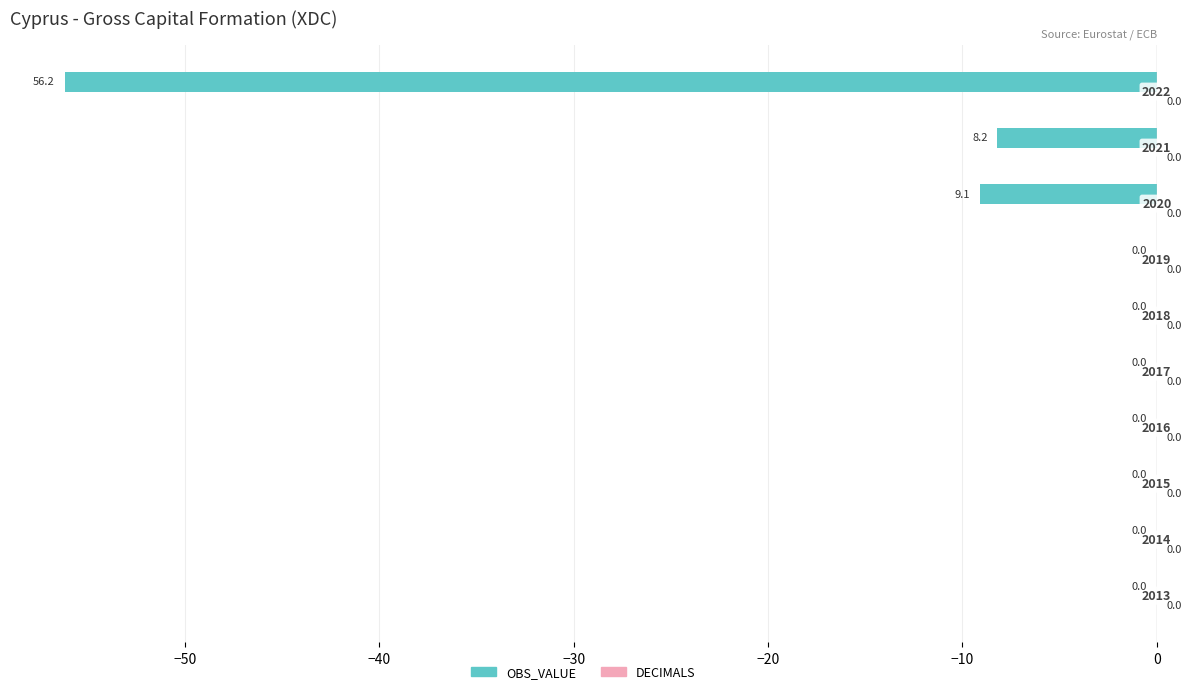

What is the sum of all values?

-73.5